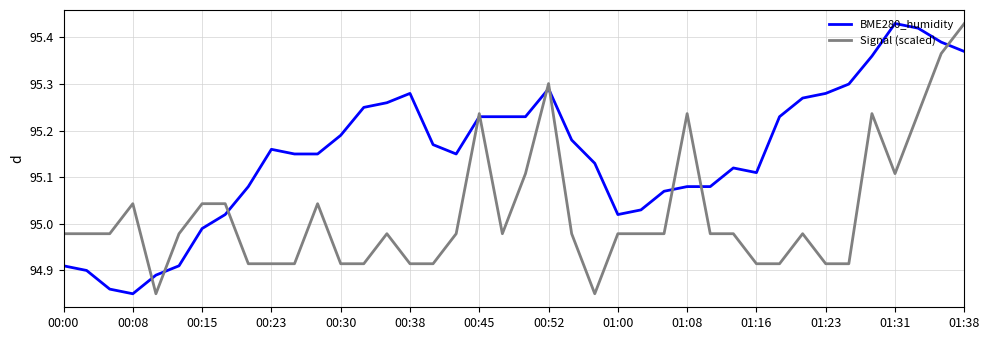

Which series ends up on top after the final intersection of Signal (scaled) and BME280_humidity?

Signal (scaled)